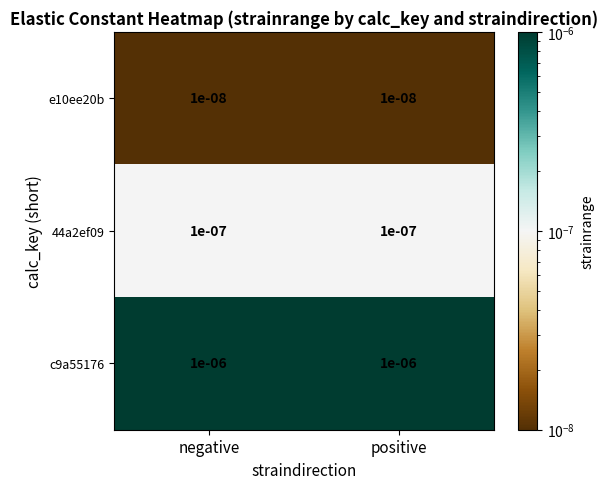

Is the value of e10ee20b at positive greater than the value of c9a55176 at positive?

No